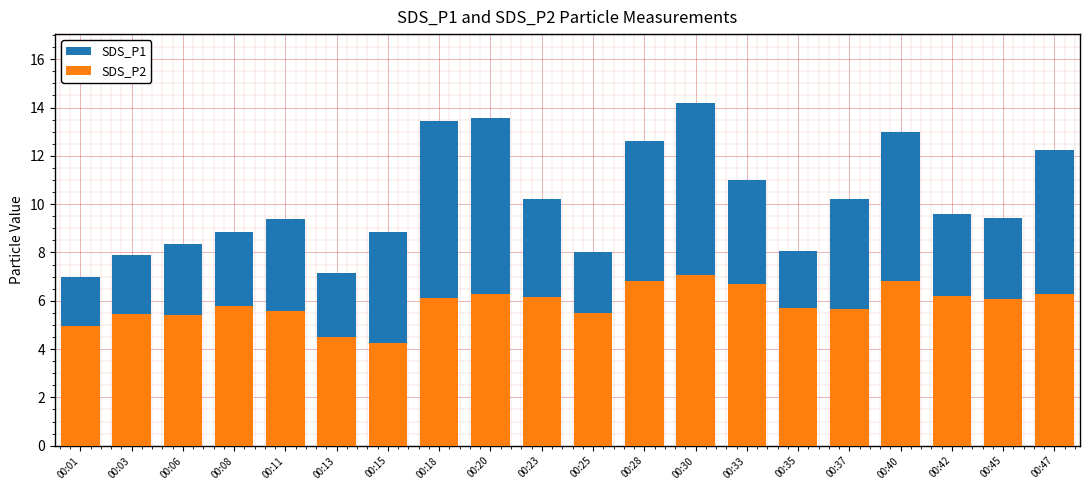

Which series has the largest range (max minus min)?

SDS_P1